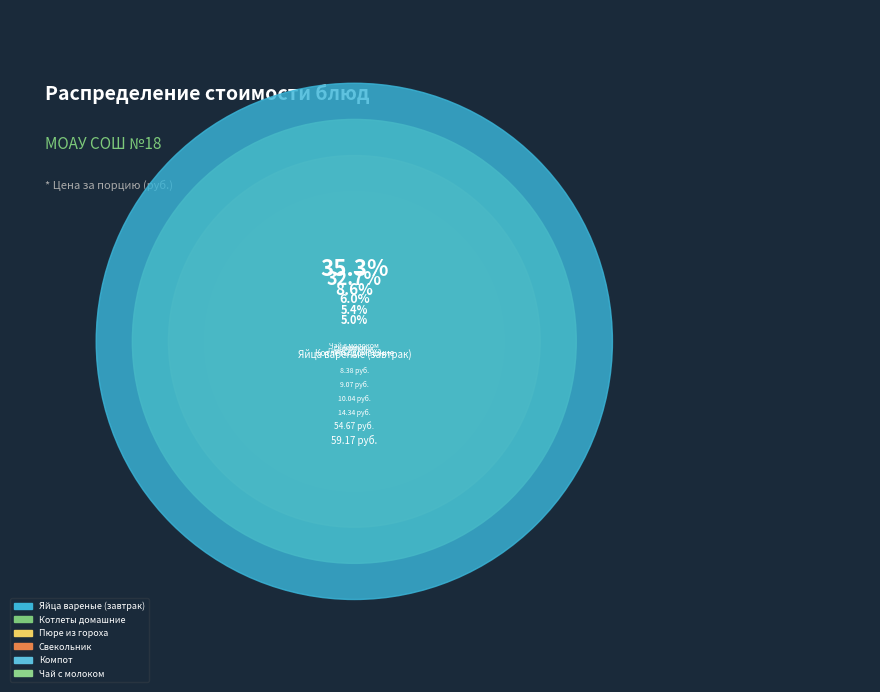

Is there a majority slice in this chart?

No